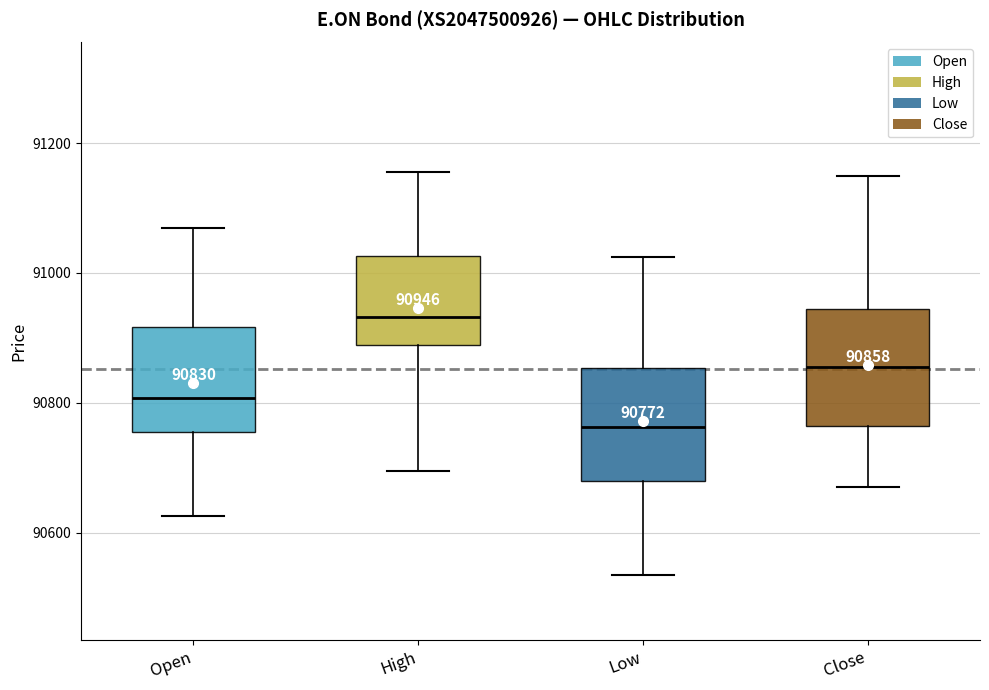

Which box's median line is the highest?

High